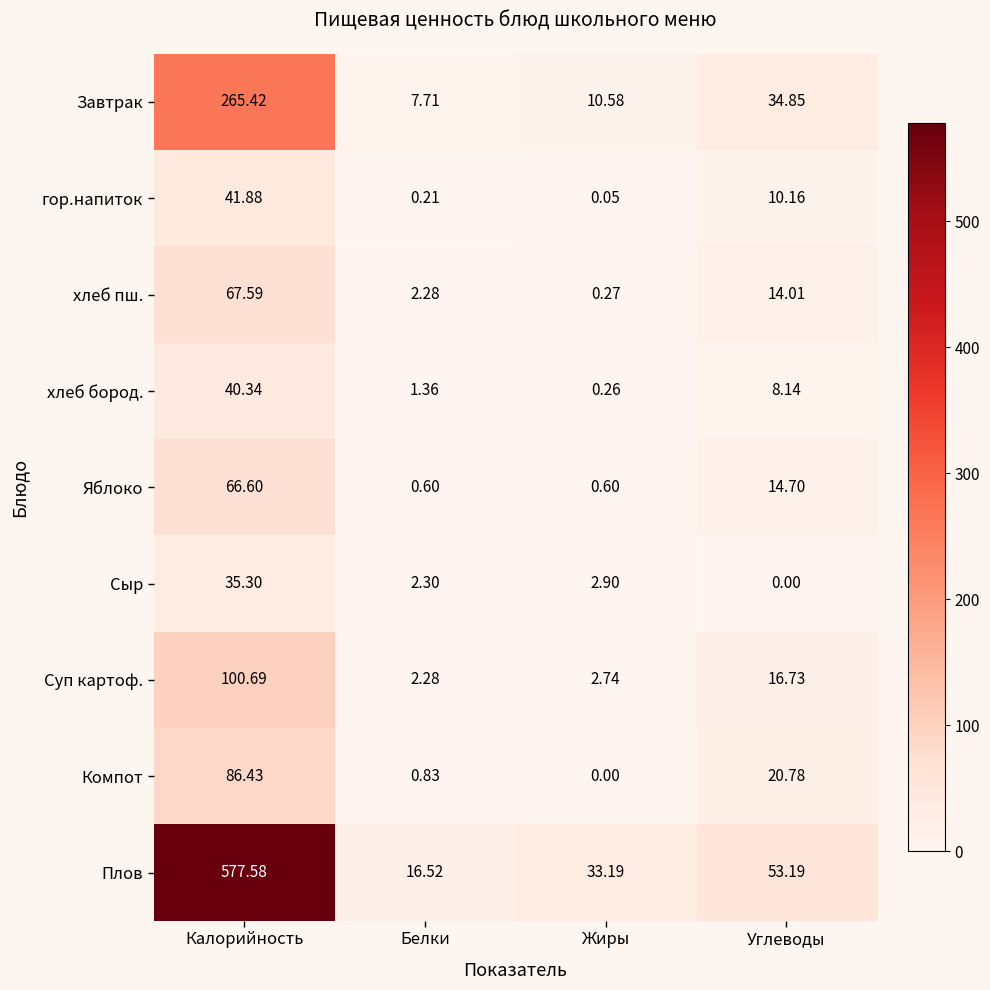

Count the number of data series in this chart.

9